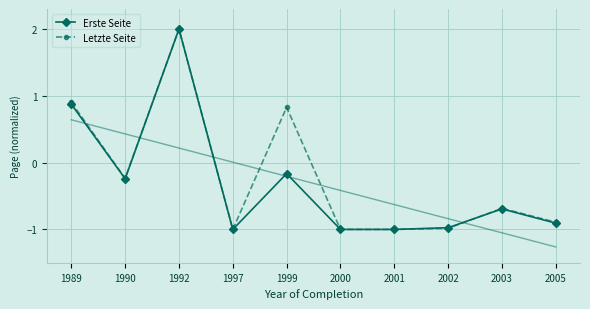

What is the difference between the Erste Seite values at 1992 and 1989?

1.1